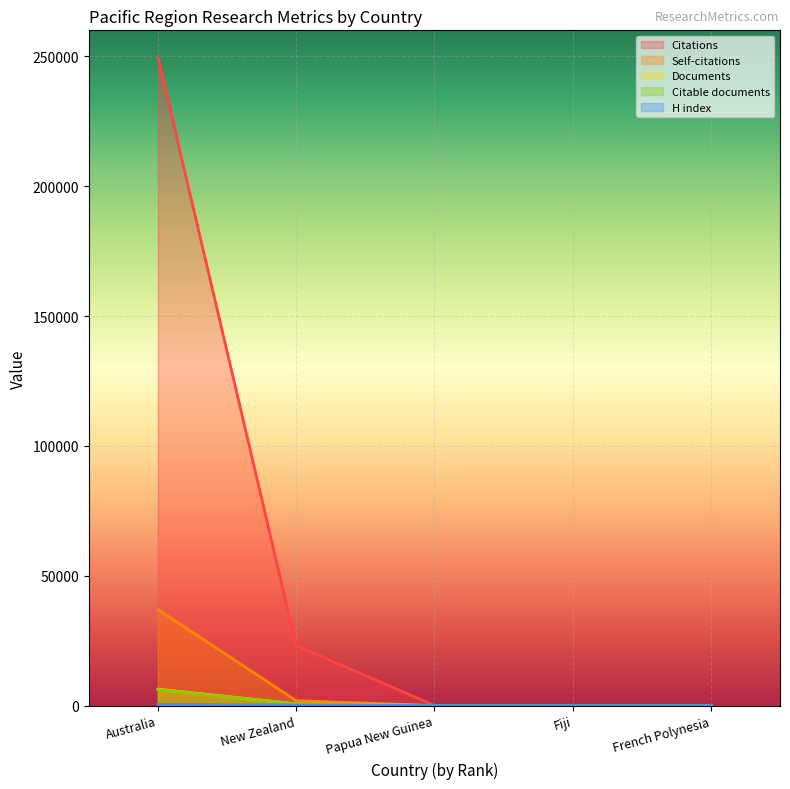

What is the label of the 1st point from the left?

Australia